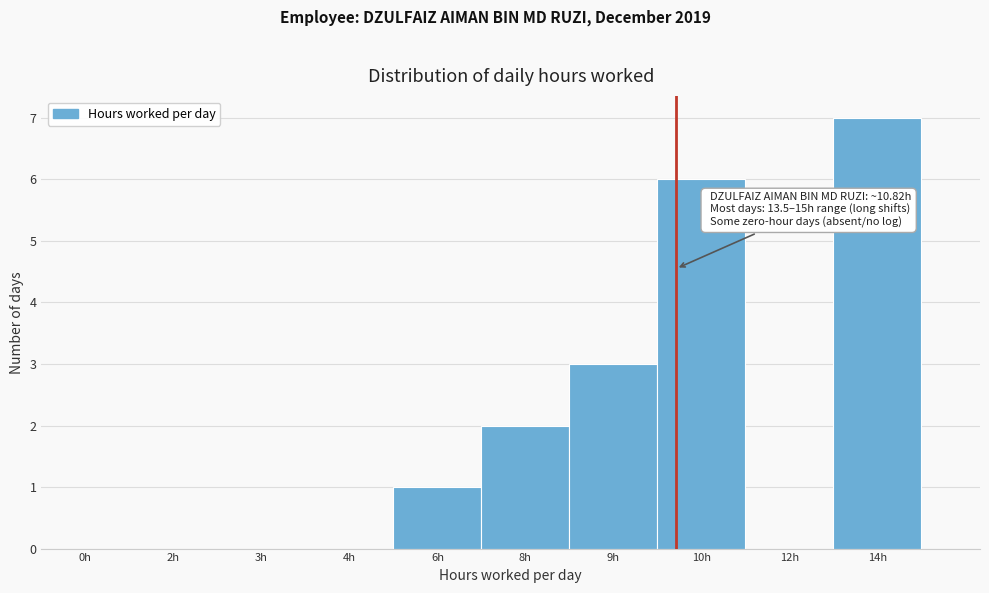

Reading right to left, extract all data points from this chart.

14h=7	12h=0	10h=6	9h=3	8h=2	6h=1	4h=0	3h=0	2h=0	0h=0